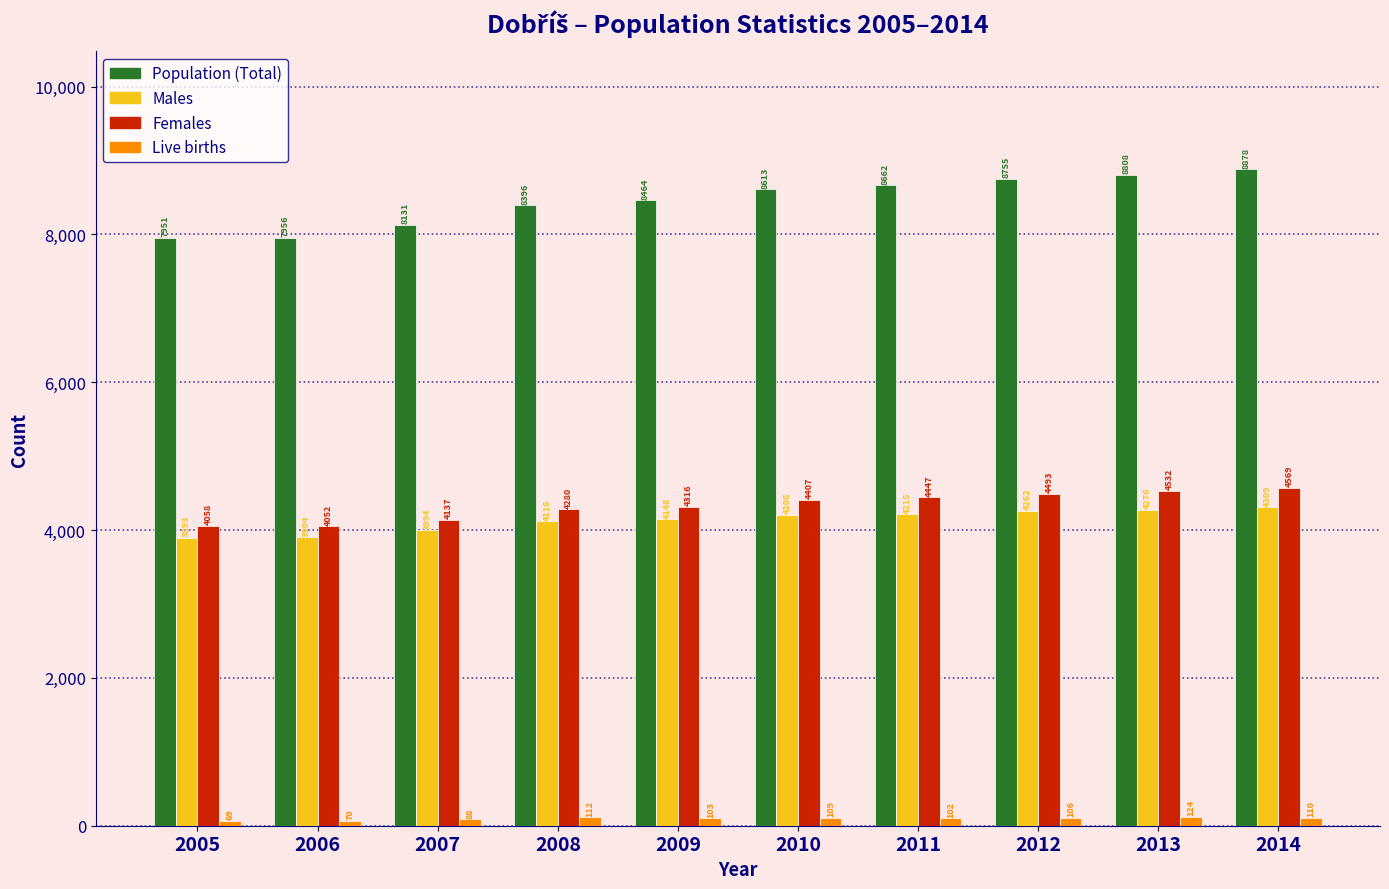

Reading left to right, list all the values displayed in this chart.

Population (Total): 2005=7951	2006=7956	2007=8131	2008=8396	2009=8464	2010=8613	2011=8662	2012=8755	2013=8808	2014=8878
Males: 2005=3893	2006=3904	2007=3994	2008=4116	2009=4148	2010=4206	2011=4215	2012=4262	2013=4276	2014=4309
Females: 2005=4058	2006=4052	2007=4137	2008=4280	2009=4316	2010=4407	2011=4447	2012=4493	2013=4532	2014=4569
Live births: 2005=69	2006=70	2007=88	2008=112	2009=103	2010=109	2011=102	2012=106	2013=124	2014=110